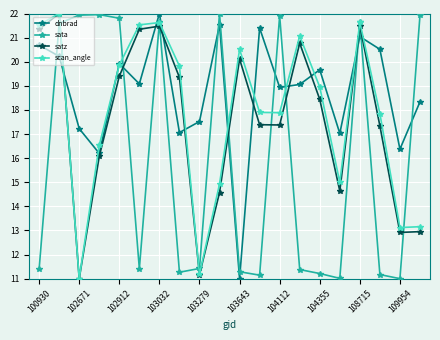

What is the value of the dnbrad point at the 18th from the left?

20.5